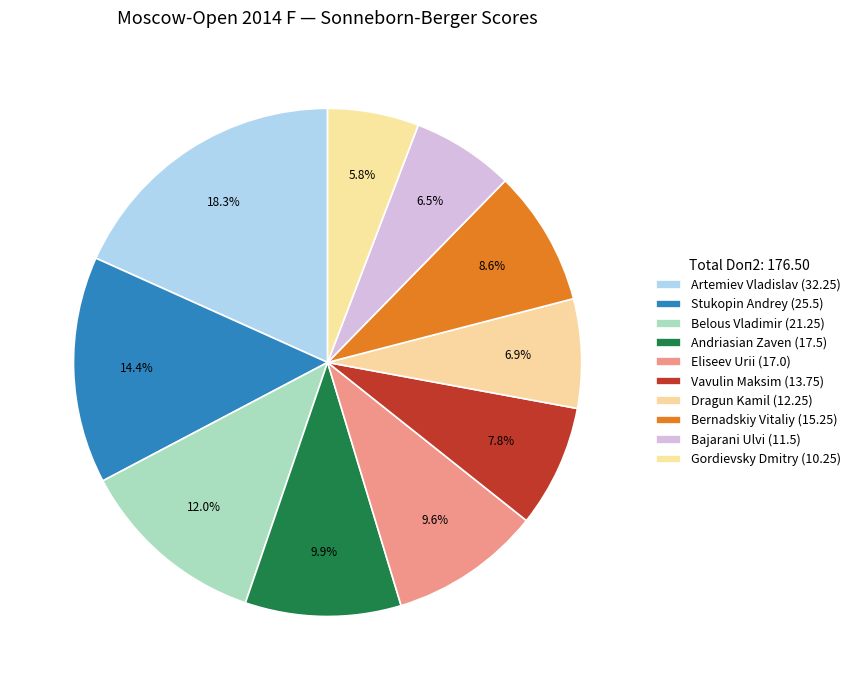

How many segments does this pie chart have?

10